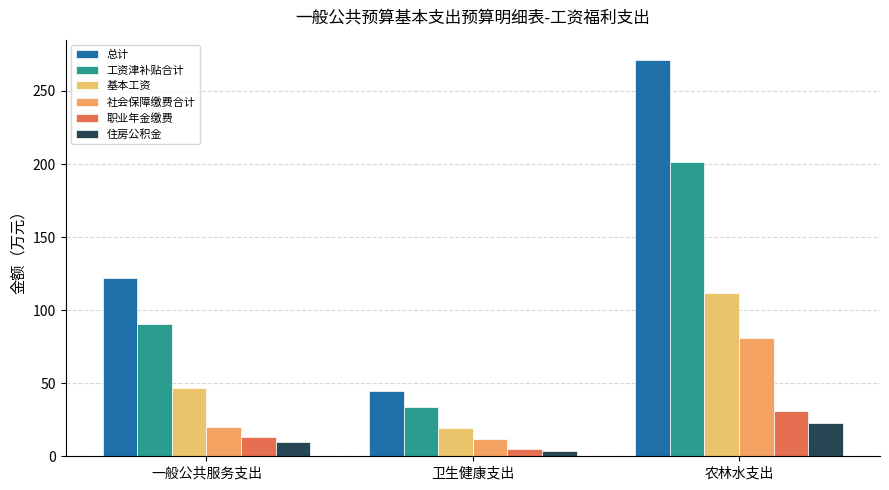

Are the bars horizontal?

No